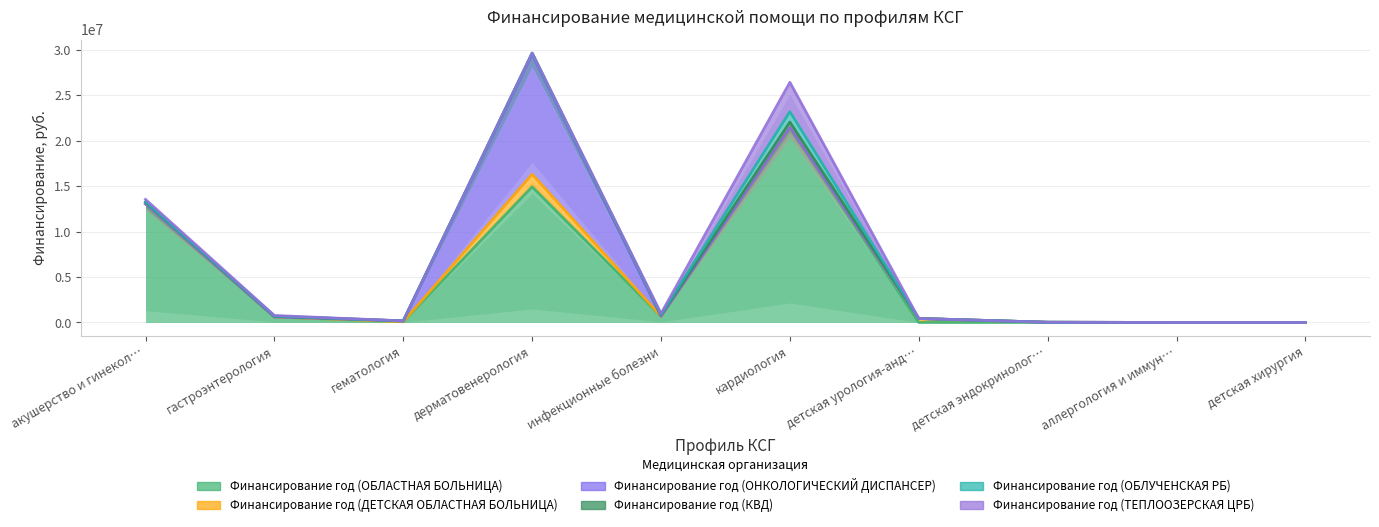

Reading left to right, transcribe all the data shown in this chart.

Финансирование год (ОБЛАСТНАЯ БОЛЬНИЦА): 13052426	606325	86653	14933150	677971	21451956	0	0	0	0
Финансирование год (ДЕТСКАЯ ОБЛАСТНАЯ БОЛЬНИЦА): 0	0	0	1384312	0	0	437850	24507	0	0
Финансирование год (ОНКОЛОГИЧЕСКИЙ ДИСПАНСЕР): 0	0	86653	13213945	0	0	0	0	0	0
Финансирование год (КВД): 195618	73185	0	101317	144794	609876	0	0	0	0
Финансирование год (ОБЛУЧЕНСКАЯ РБ): 43421	29276	0	20263	64359	1151982	0	0	0	0
Финансирование год (ТЕПЛООЗЕРСКАЯ ЦРБ): 254543	58552	0	0	96218	3225570	0	0	0	0